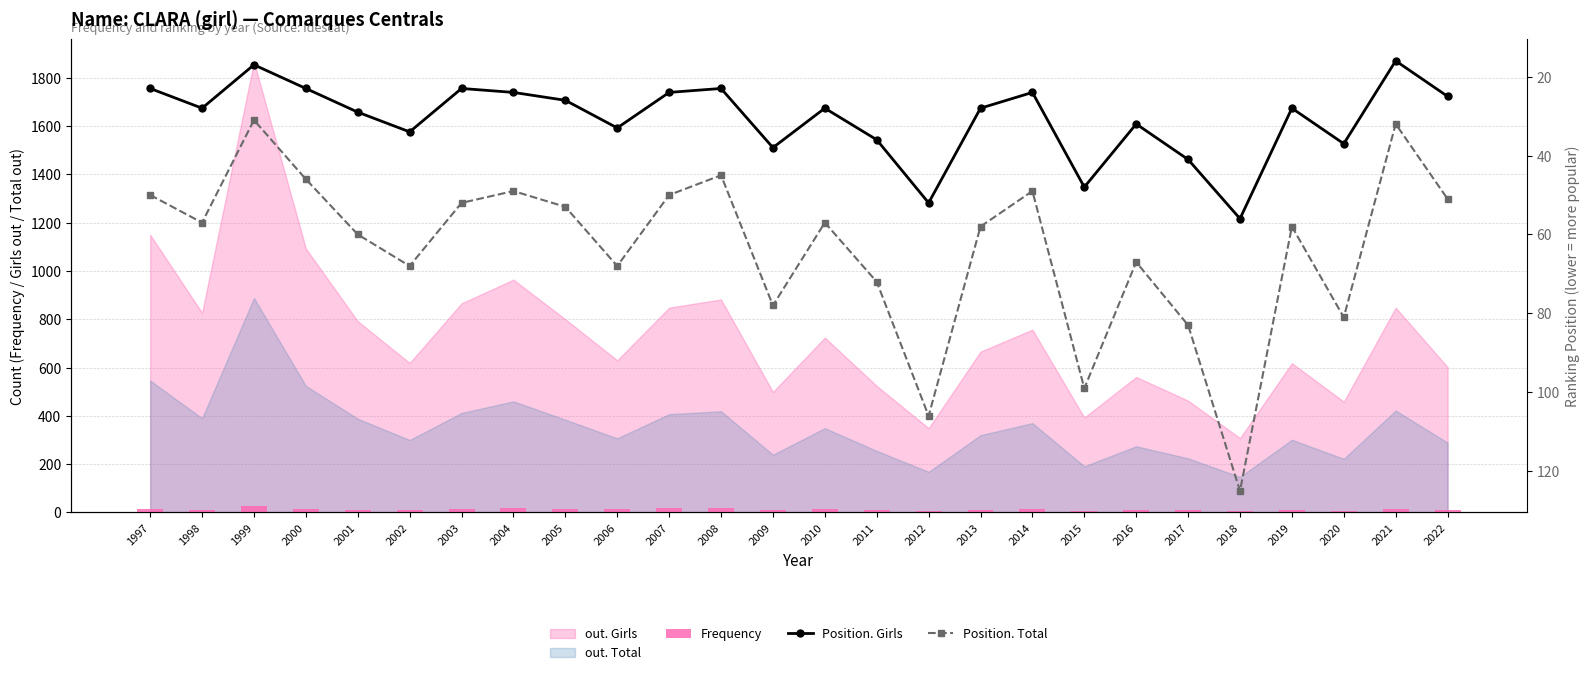

What is the value of the Frequency bar at the 5th from the left?

12